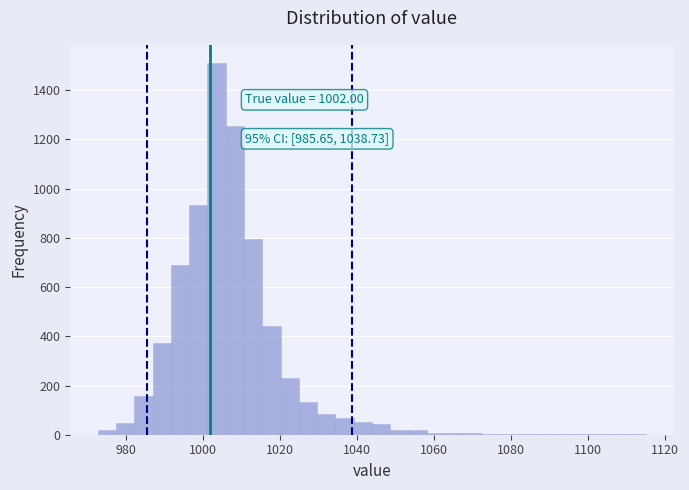

Around what value on the x-axis is the tallest bar? Give the approximate position of its centre, as read against the axis.

1004